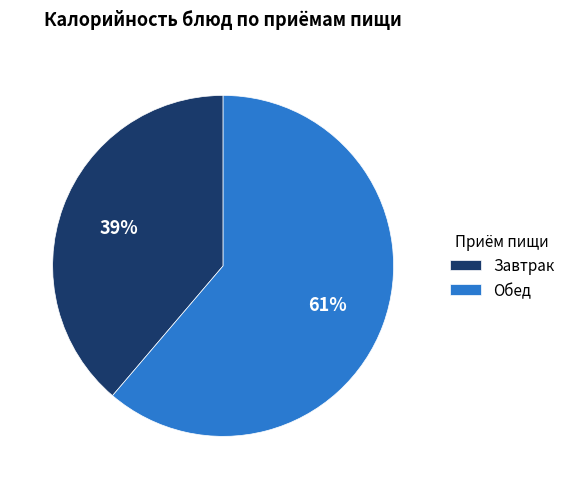

What is the majority slice?

Обед